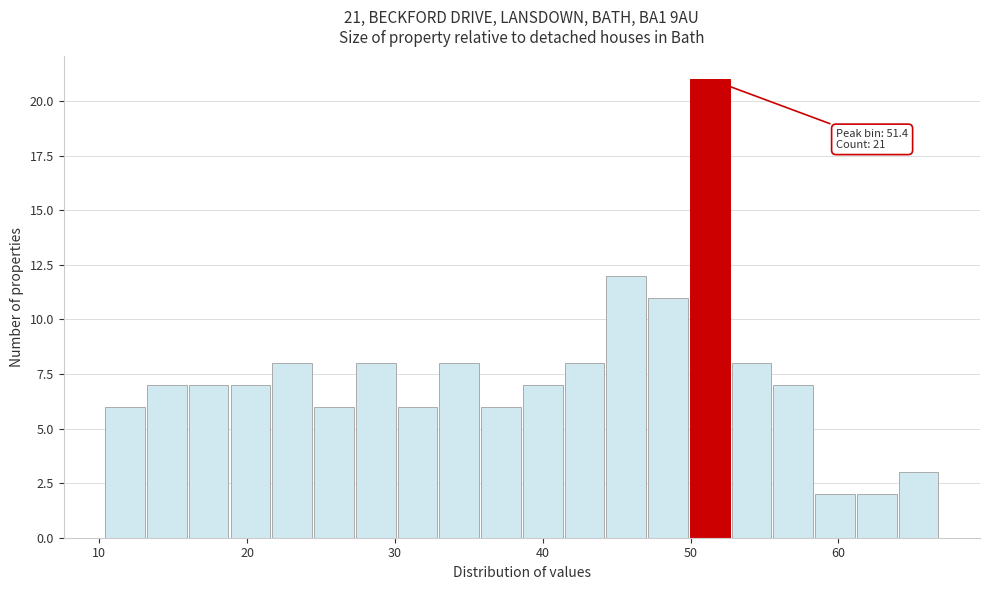

Read against the x-axis, roughly where is the centre of the tallest bar?

51